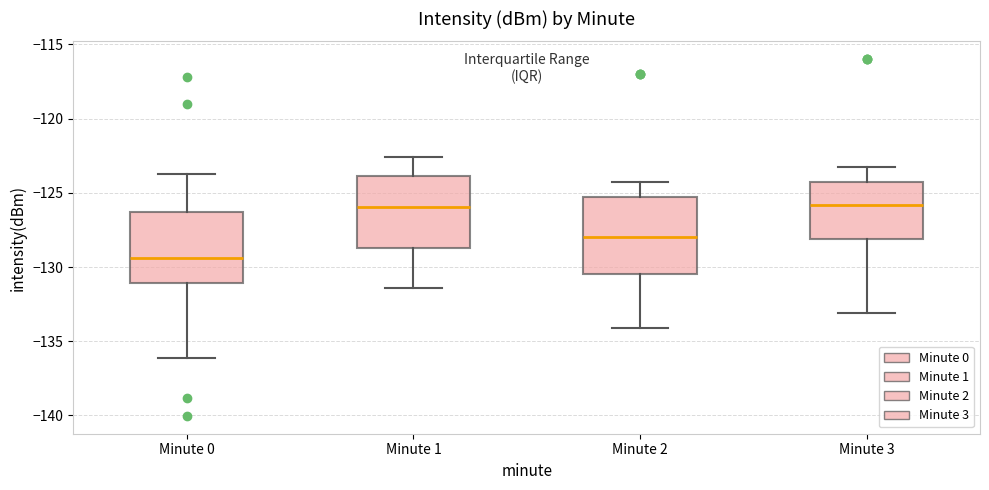

Reading left to right, transcribe this box plot: for each box, give where its median line is, the range the box spans, and where its two whiskers end, as read against the y-axis. The values are not printed on the chart, so give them approximately, as read against the axis.

Minute 0: median -129.5, box -131.0 to -126.5, whiskers -136.0 to -124.0
Minute 1: median -126.0, box -128.5 to -124.0, whiskers -131.5 to -122.5
Minute 2: median -128.0, box -130.5 to -125.5, whiskers -134.0 to -124.5
Minute 3: median -126.0, box -128.0 to -124.5, whiskers -133.0 to -123.5